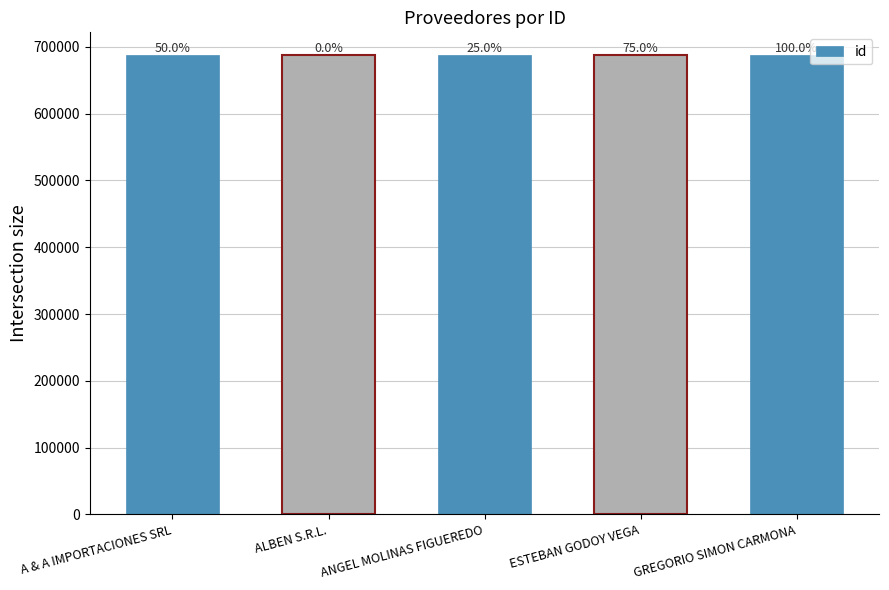

Read the value at ESTEBAN GODOY VEGA.

687375